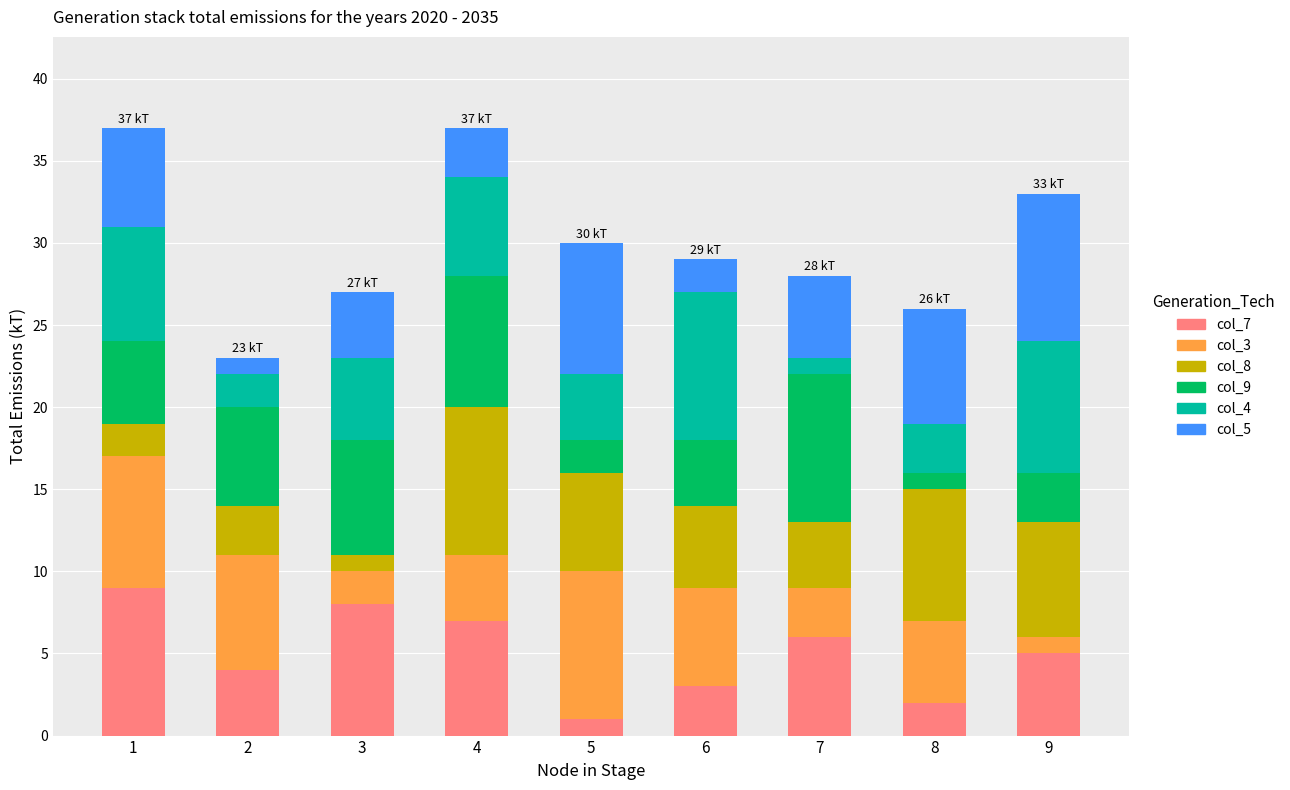

Which series changed the most between 1 and 3?

col_3